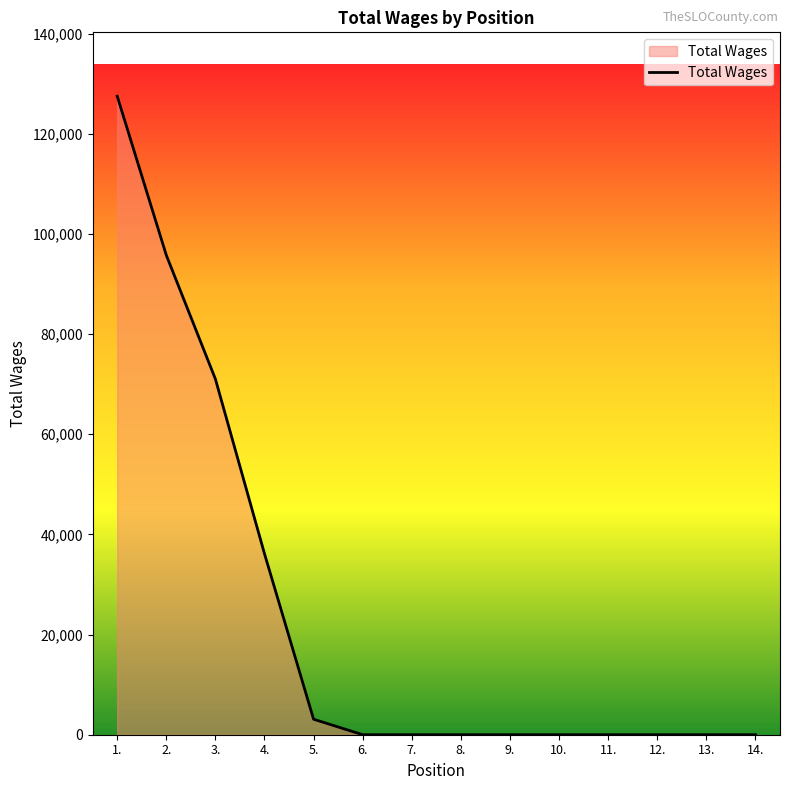

The chart shows a value of 68538 at 9.. True or false?

False